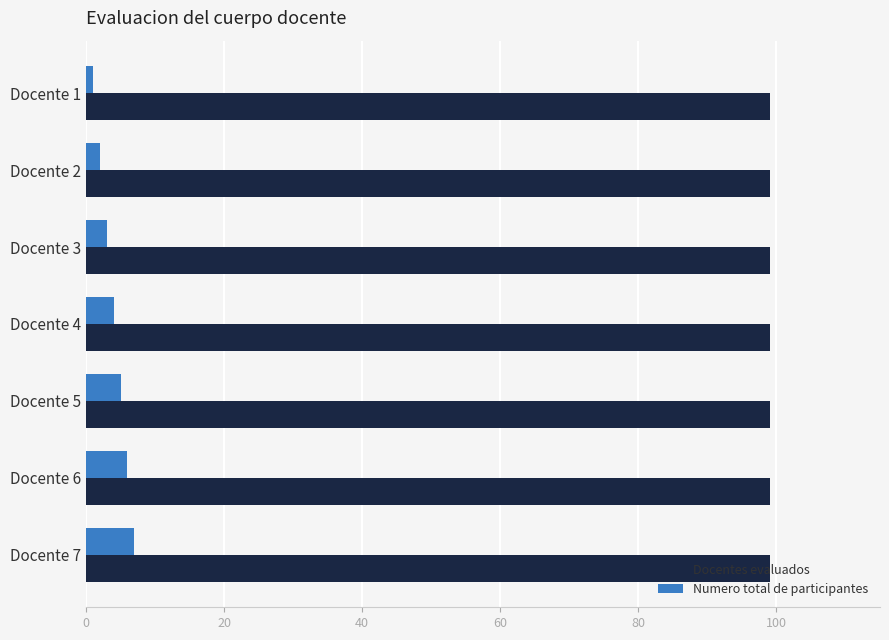

Which series has the widest spread of values?

Numero total de participantes